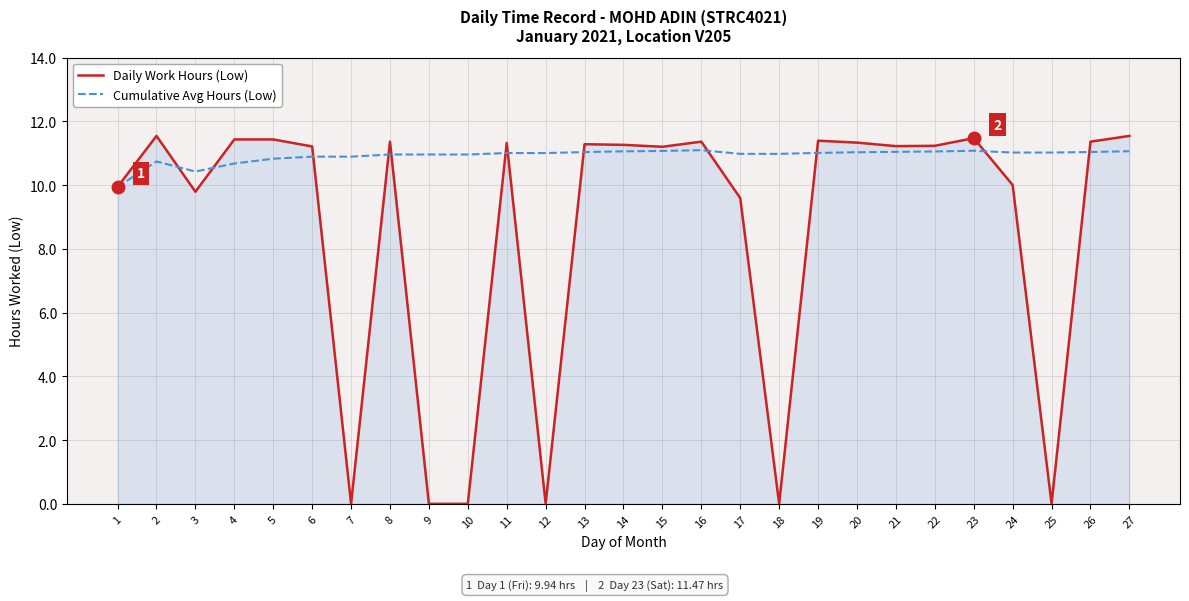

What is the total value across all series at 26?

22.4